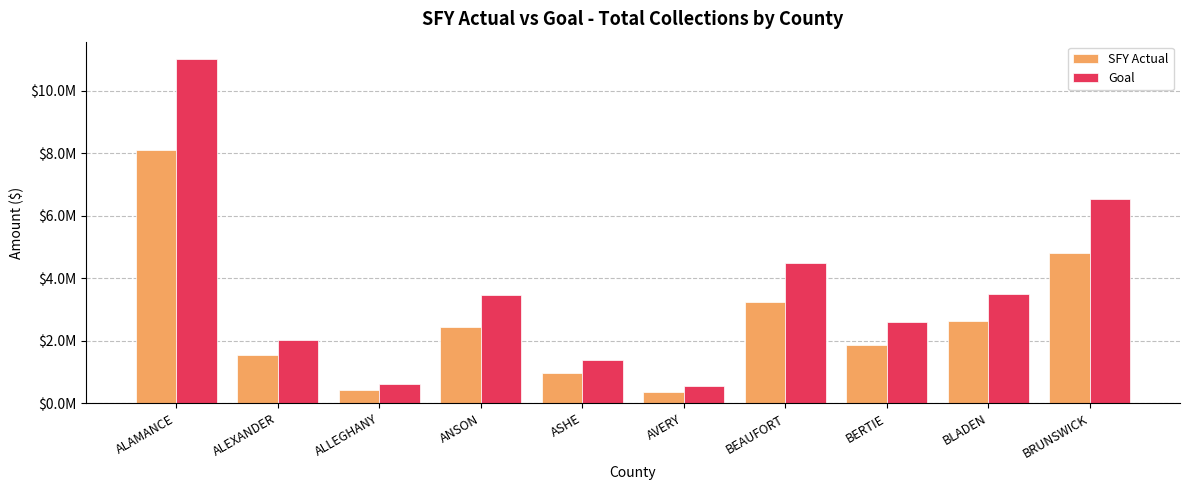

Rank the series at ANSON from lowest to highest value.

SFY Actual, Goal